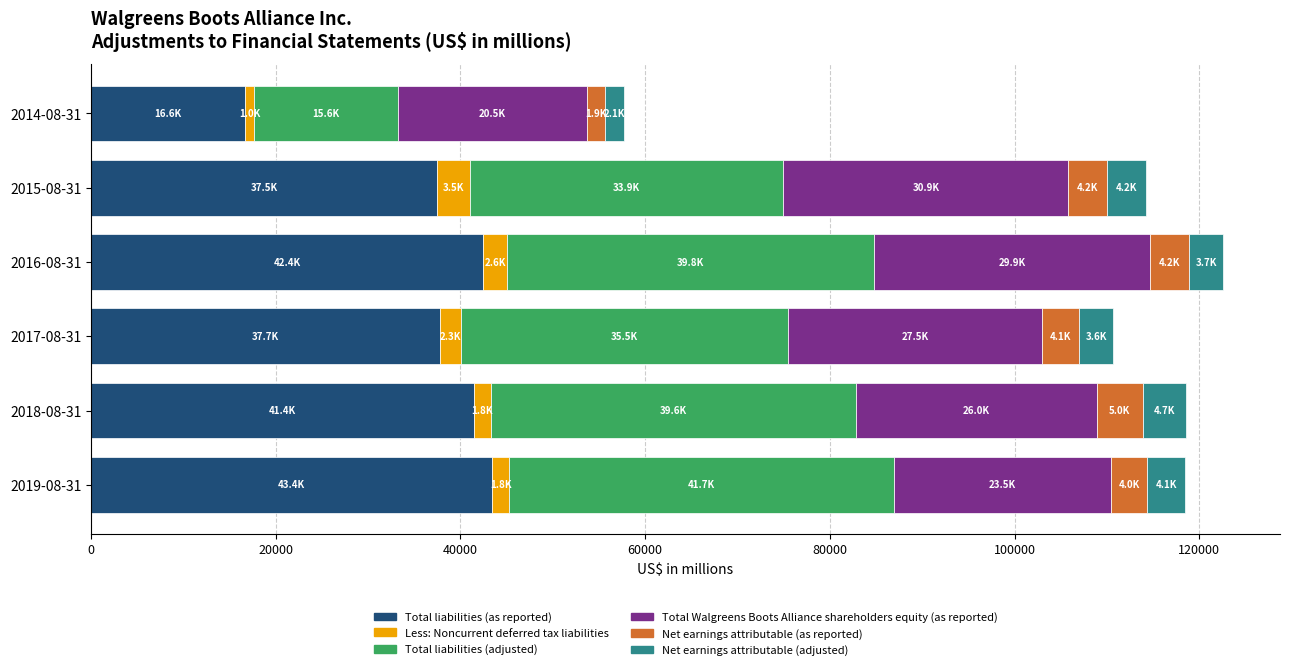

Reading left to right, what are all the values shown in this chart?

Total liabilities (as reported): 2019-08-31=43447	2018-08-31=41435	2017-08-31=37735	2016-08-31=42407	2015-08-31=37482	2014-08-31=16621
Less: Noncurrent deferred tax liabilities: 2019-08-31=1785	2018-08-31=1815	2017-08-31=2281	2016-08-31=2644	2015-08-31=3538	2014-08-31=1048
Total liabilities (adjusted): 2019-08-31=41662	2018-08-31=39620	2017-08-31=35454	2016-08-31=39763	2015-08-31=33944	2014-08-31=15573
Total Walgreens Boots Alliance shareholders equity (as reported): 2019-08-31=23512	2018-08-31=26007	2017-08-31=27466	2016-08-31=29880	2015-08-31=30861	2014-08-31=20457
Net earnings attributable (as reported): 2019-08-31=3982	2018-08-31=5024	2017-08-31=4078	2016-08-31=4173	2015-08-31=4220	2014-08-31=1932
Net earnings attributable (adjusted): 2019-08-31=4082	2018-08-31=4700	2017-08-31=3644	2016-08-31=3744	2015-08-31=4181	2014-08-31=2107